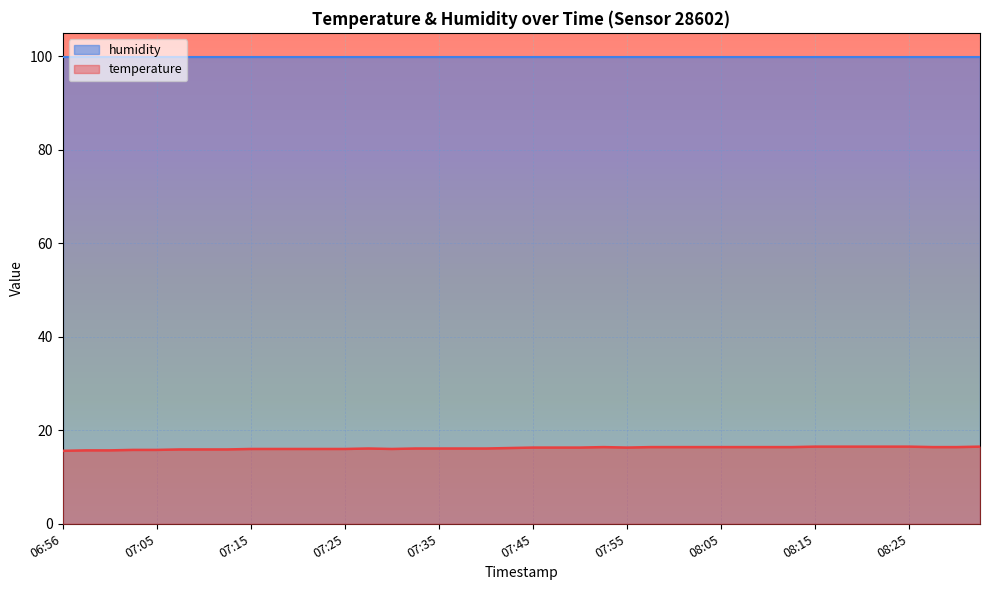

What is the ratio of the value at 08:15 to the value at 06:56?

1.1